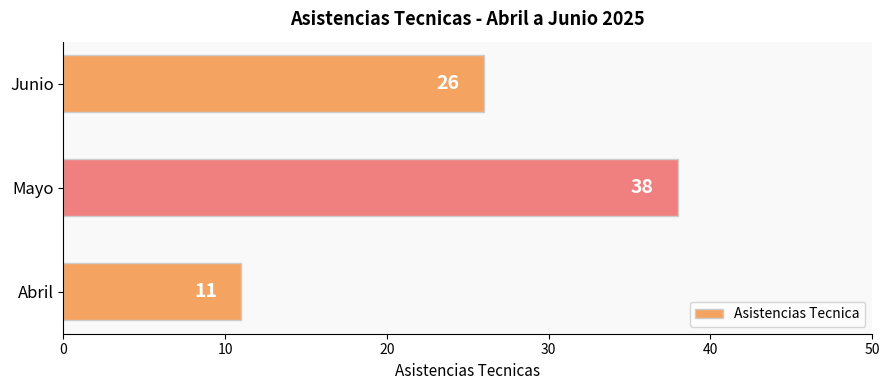

How many categories are shown in the chart?

3